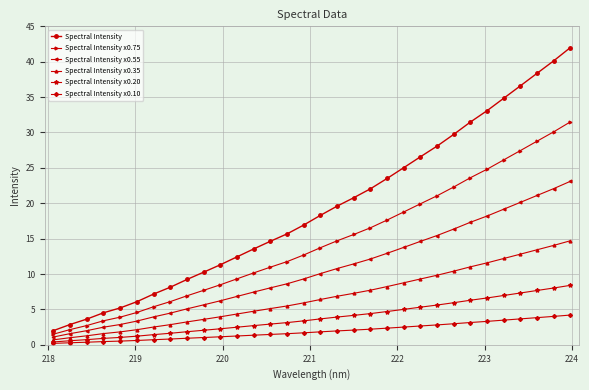

True or false: Spectral Intensity x0.35 and Spectral Intensity cross at least once.

False